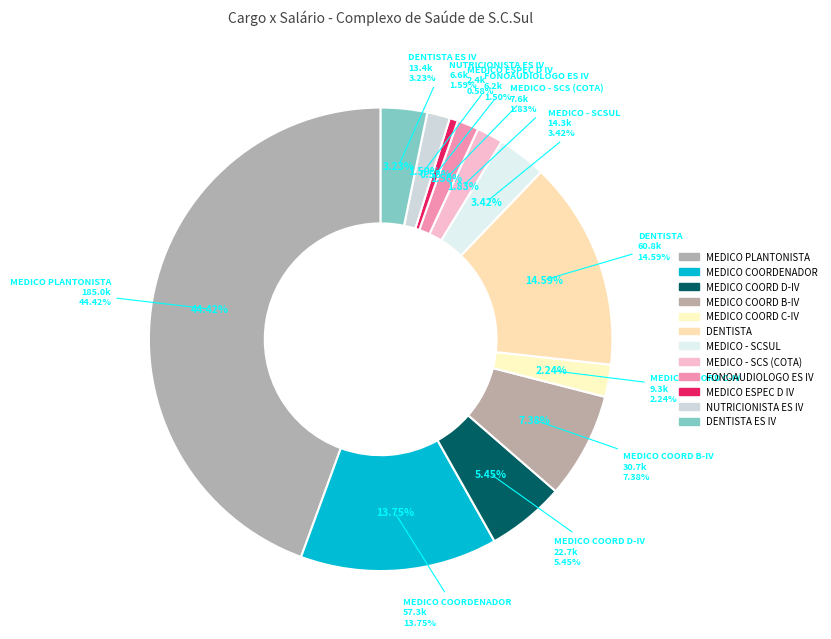

Does DENTISTA ES IV account for over 50% of the chart?

No